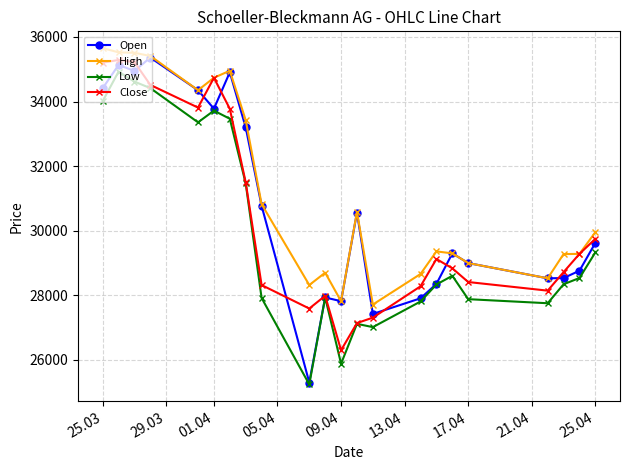

What is the value of the High point at the 19th from the left?

28524